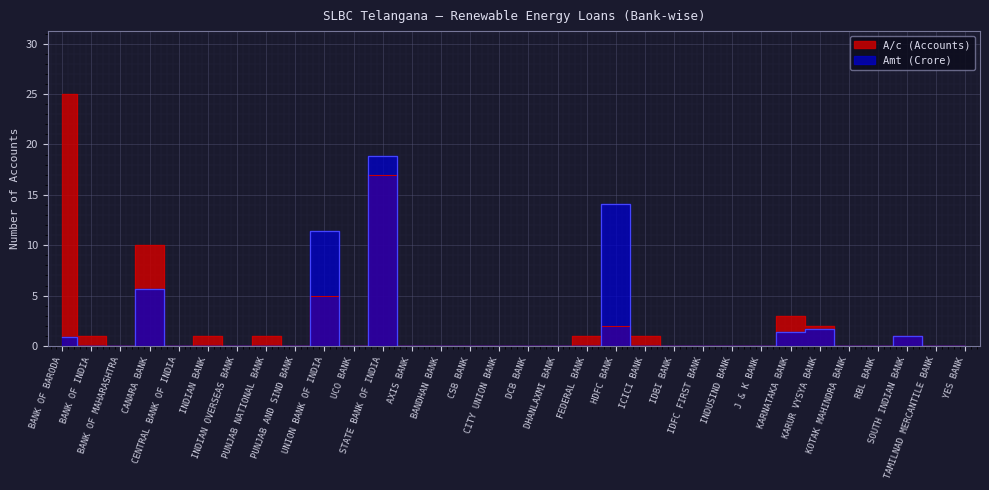

What are all the series names shown in the legend?

A/c (Accounts), Amt (Crore)